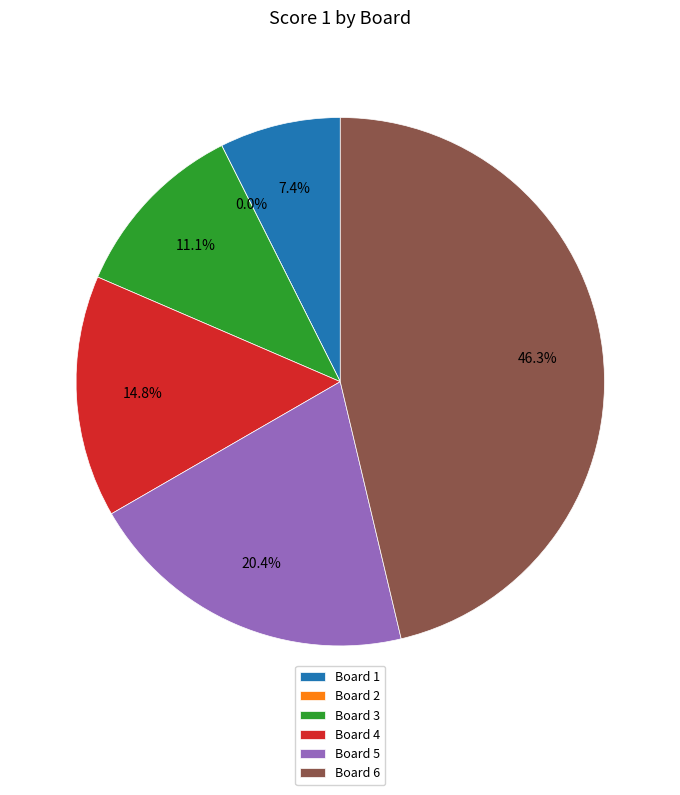

Approximately how many times larger is the value at Board 6 compared to Board 1?

6.2